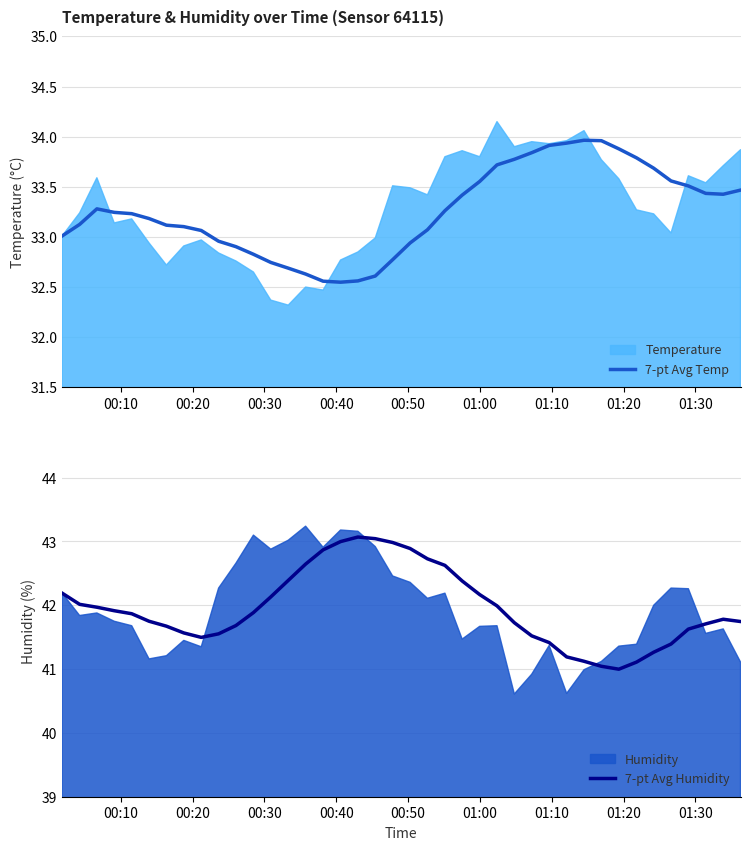

What is the highest value of the 7-pt Avg Humidity series?

43.1